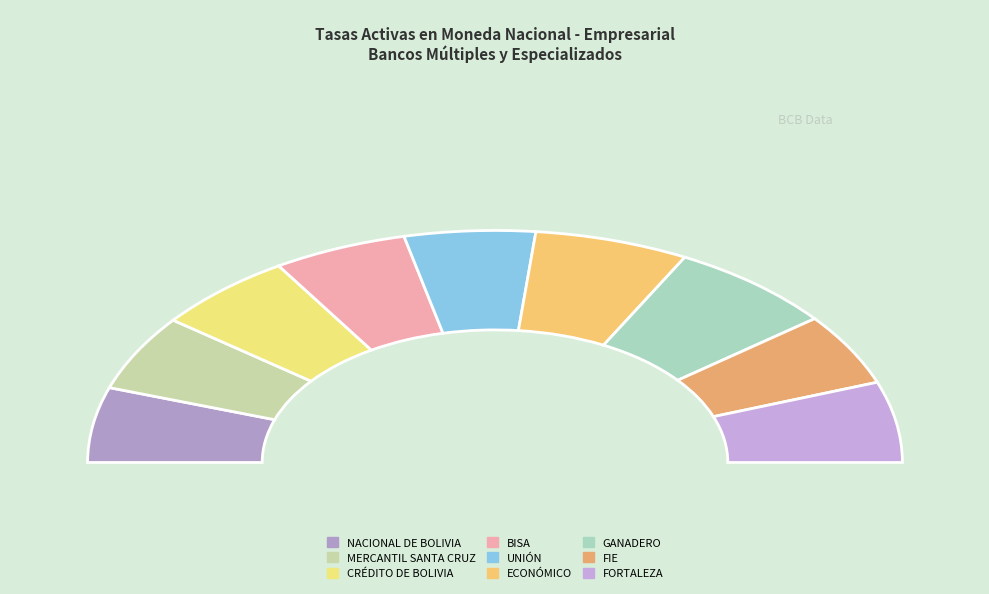

What is the largest slice in the pie chart?

GANADERO